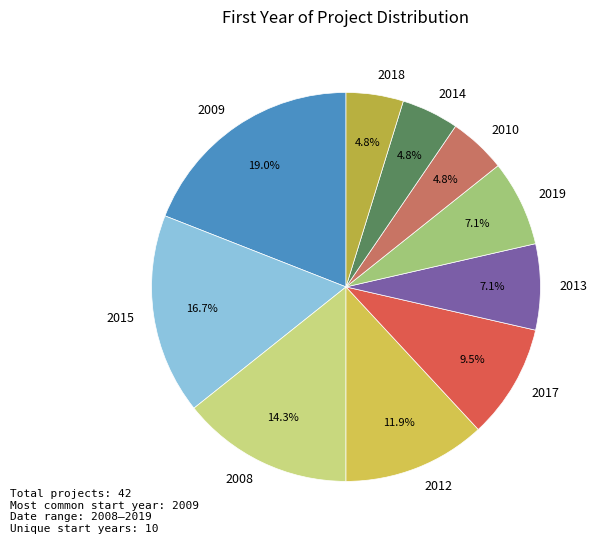

How much of the chart is everything except 2014?

95.2%